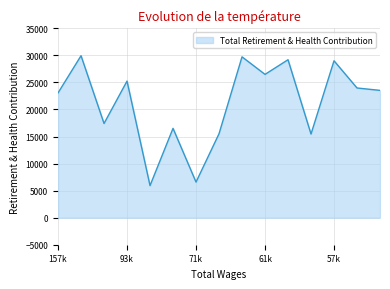

What is the maximum value shown in the chart?

29931